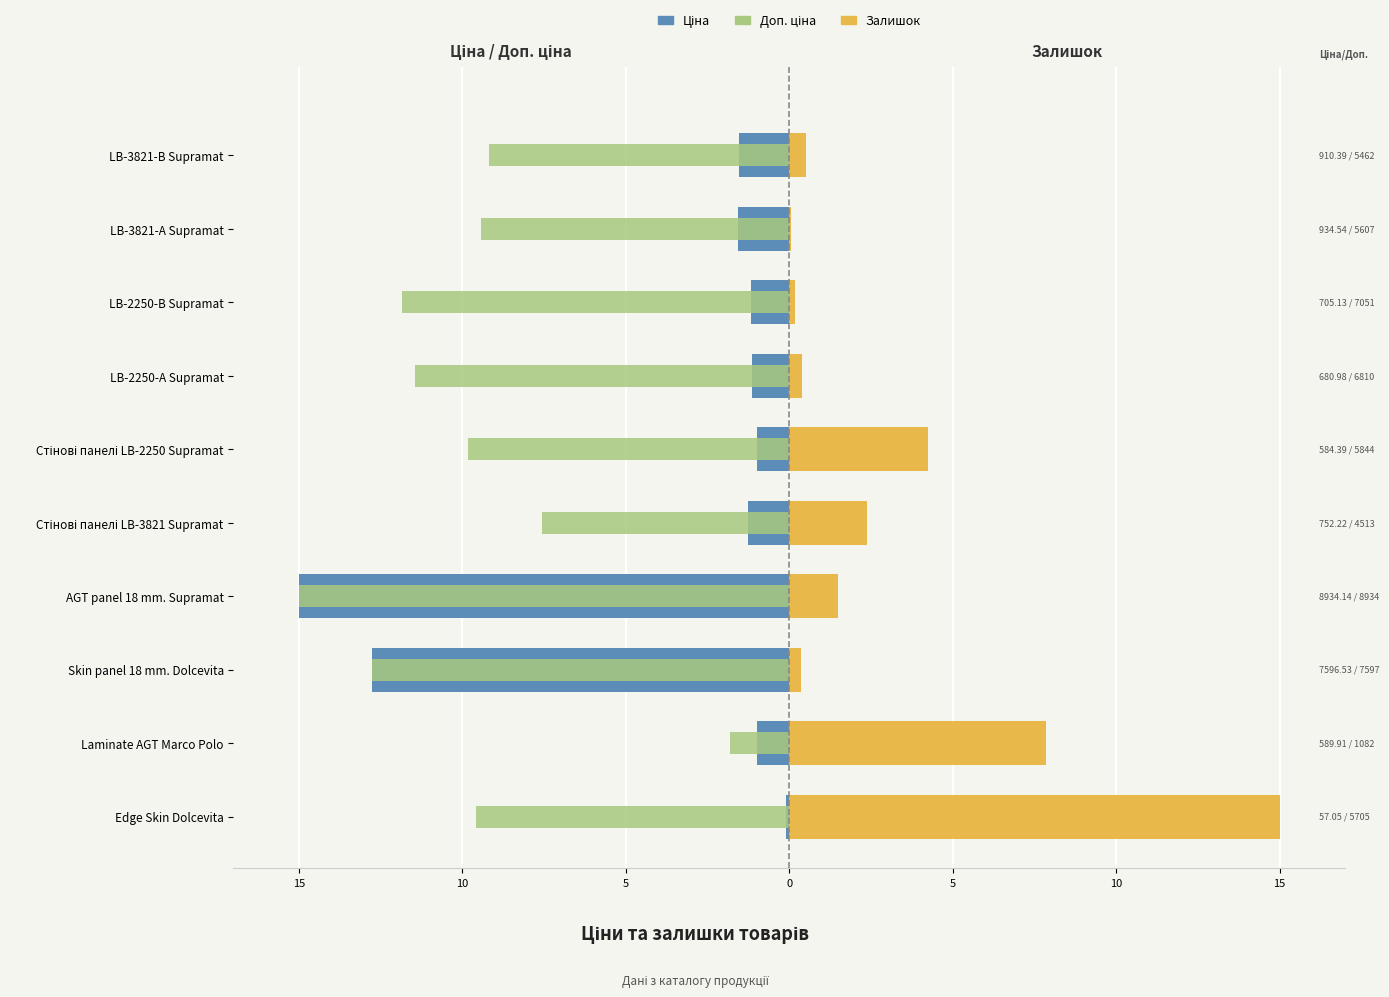

Reading left to right, what are all the values shown in this chart?

Ціна: -0.1	-1.0	-12.8	-15.0	-1.3	-1.0	-1.1	-1.2	-1.6	-1.5
Доп. ціна: -9.6	-1.8	-12.8	-15.0	-7.6	-9.8	-11.4	-11.8	-9.4	-9.2
Залишок: 15.0	7.9	0.4	1.5	2.4	4.2	0.4	0.2	0.0	0.5